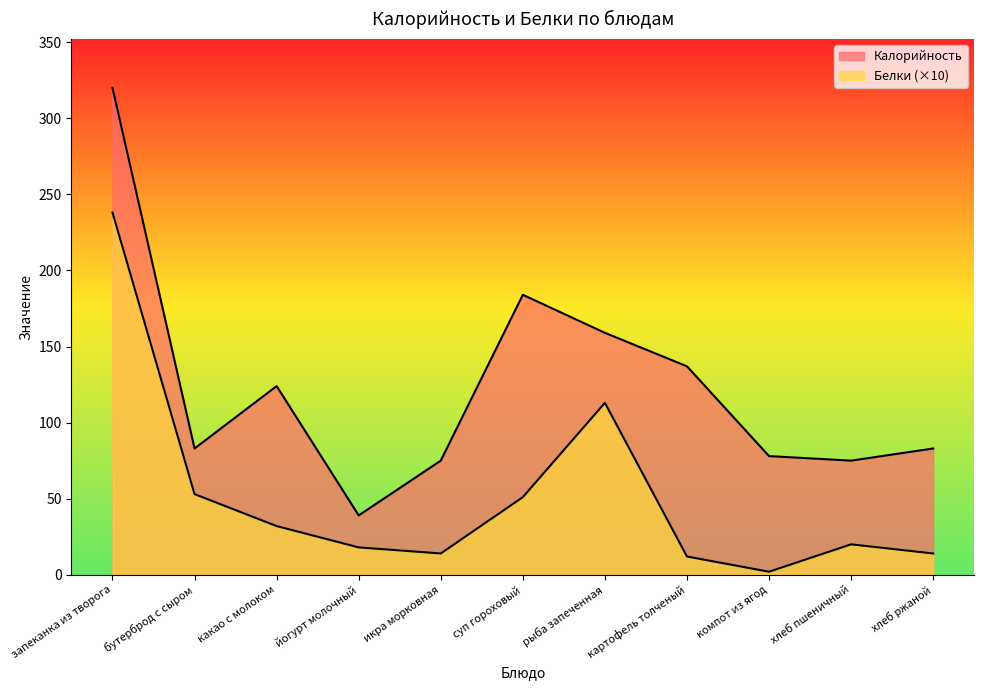

At which category is the sum across all series the highest?

запеканка из творога